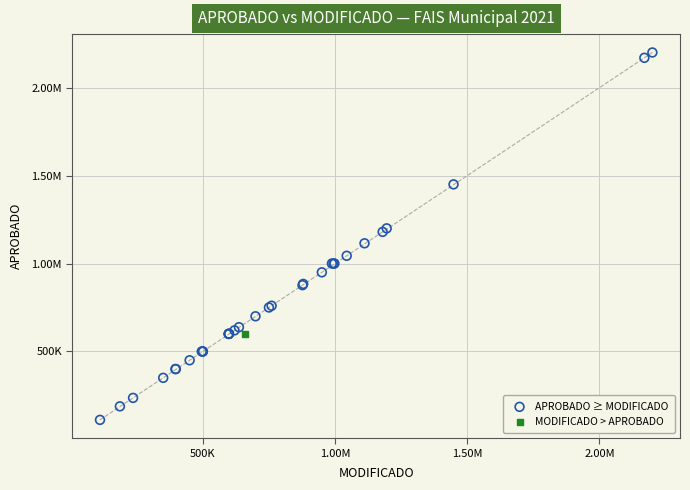

What are all the series names shown in the legend?

APROBADO ≥ MODIFICADO, MODIFICADO > APROBADO